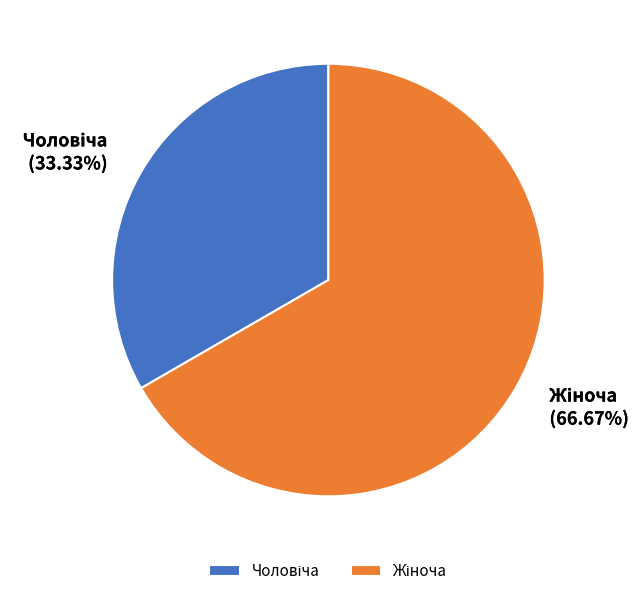

Is there any slice that represents more than half of the pie?

Yes